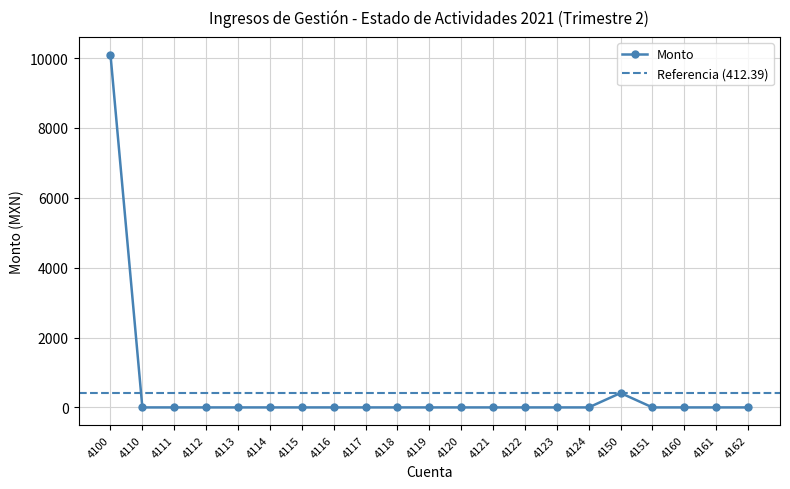

How many lines are shown in the chart?

1